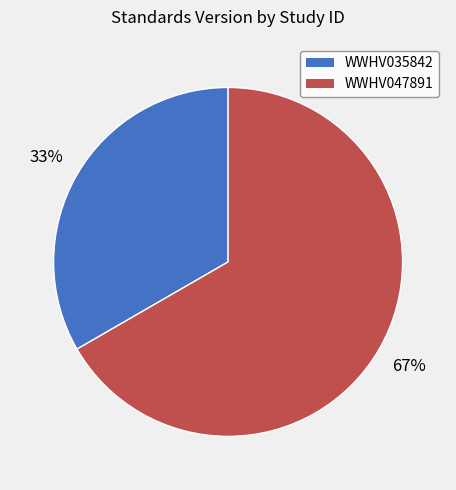

To the nearest percent, what percentage of the pie is WWHV047891?

67%